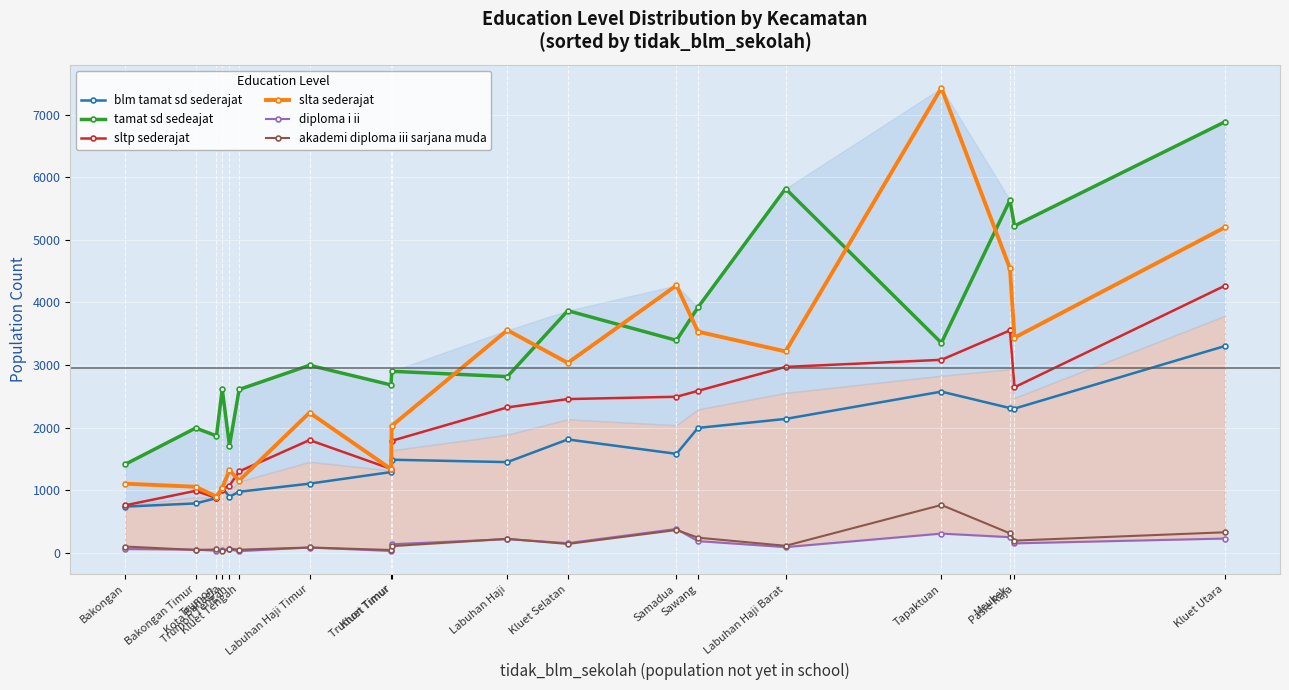

What is the difference between the highest and lowest values at Sawang?

3734